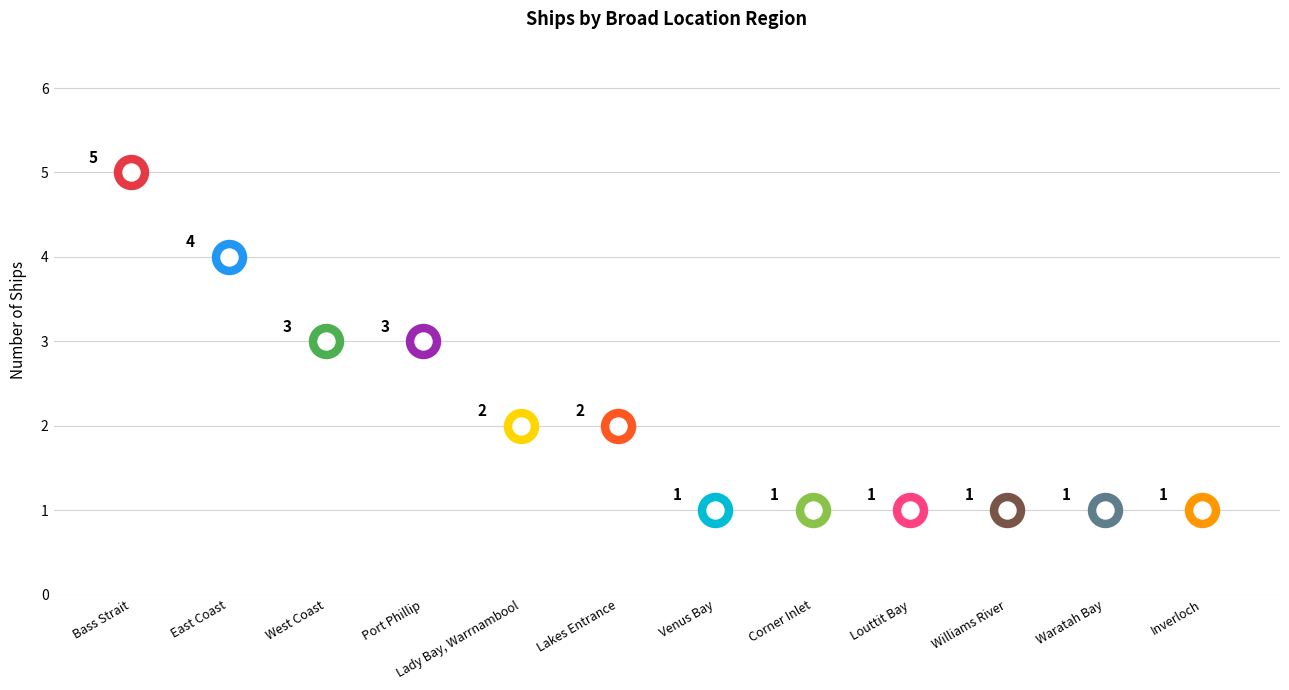

Which has a higher value, Lady Bay, Warrnambool or Venus Bay?

Lady Bay, Warrnambool